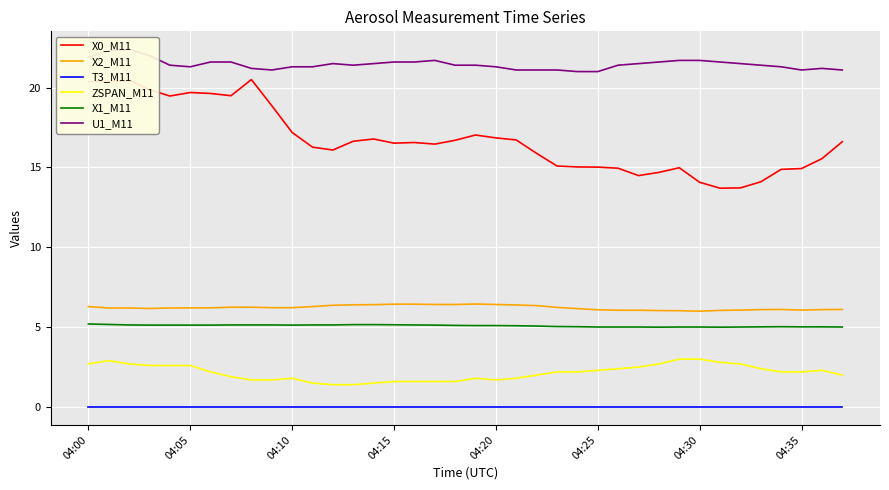

Which series has the largest range (max minus min)?

X0_M11